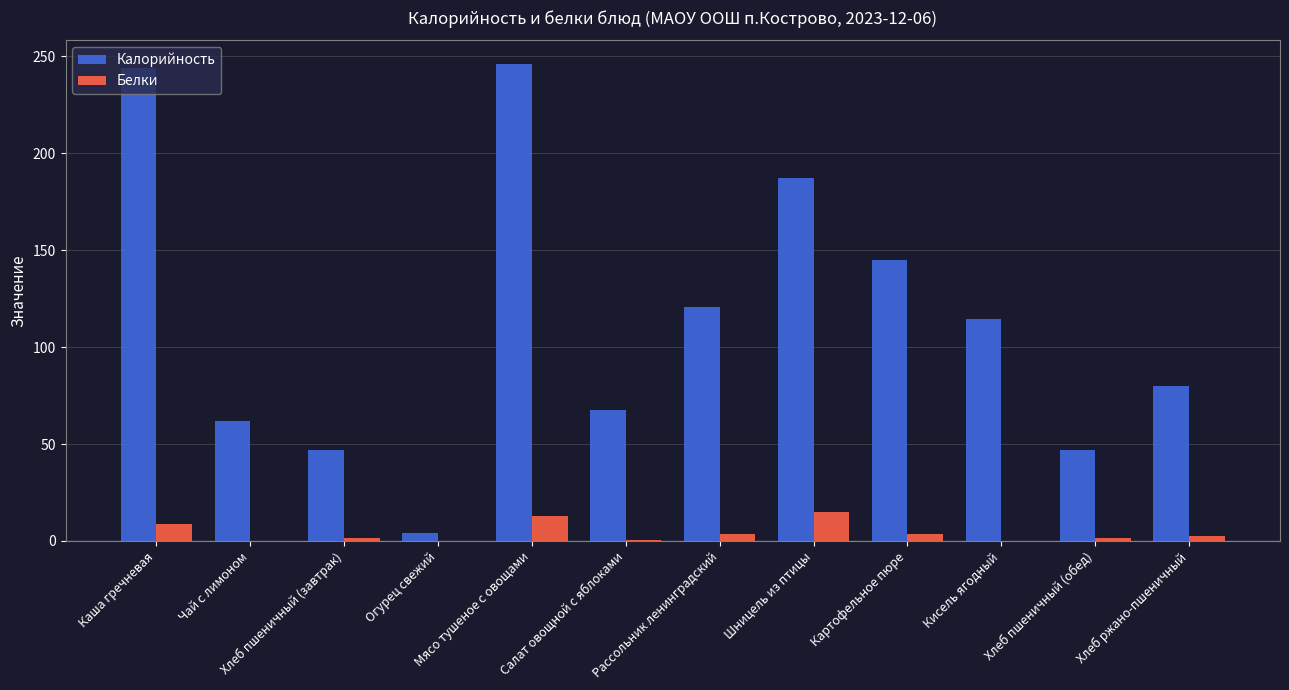

Where does the Калорийность series first go above 114?

Каша гречневая